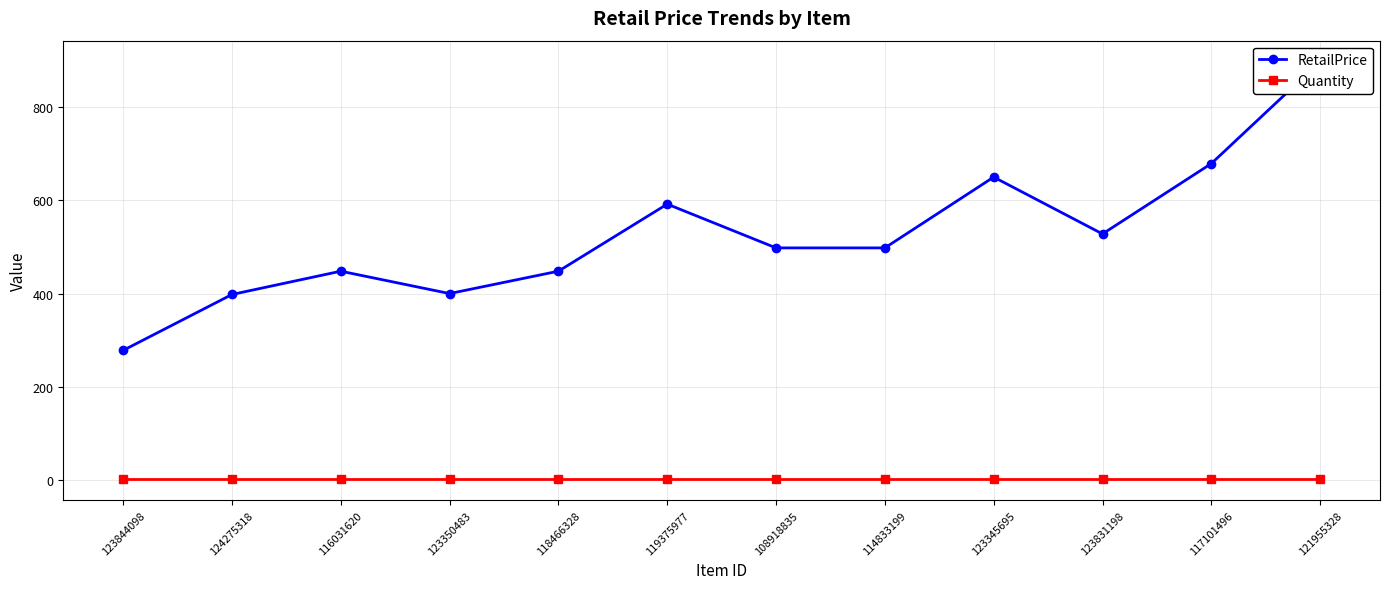

The value of RetailPrice at 123350483 is 274.6. True or false?

False